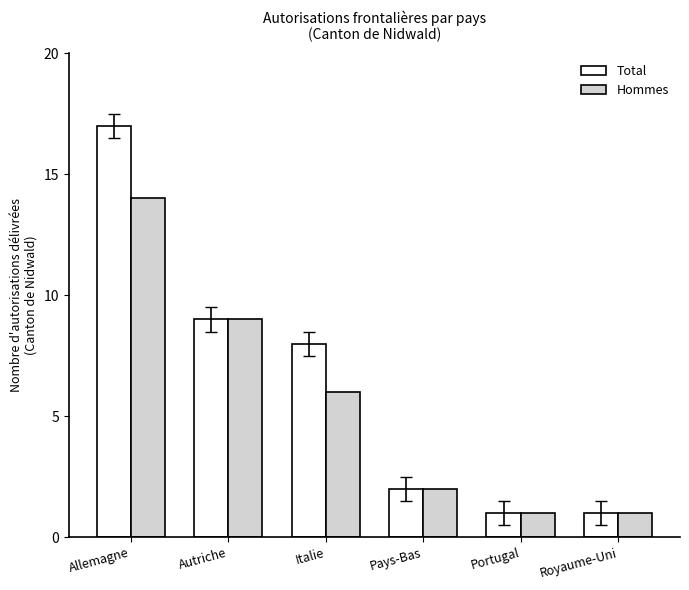

Read the Total value at Italie.

8